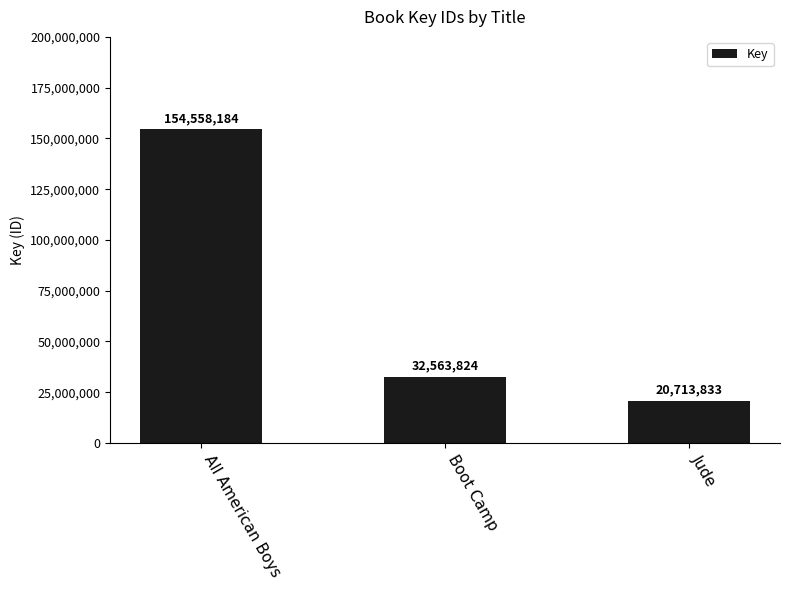

The value at All American Boys is 245343877. True or false?

False